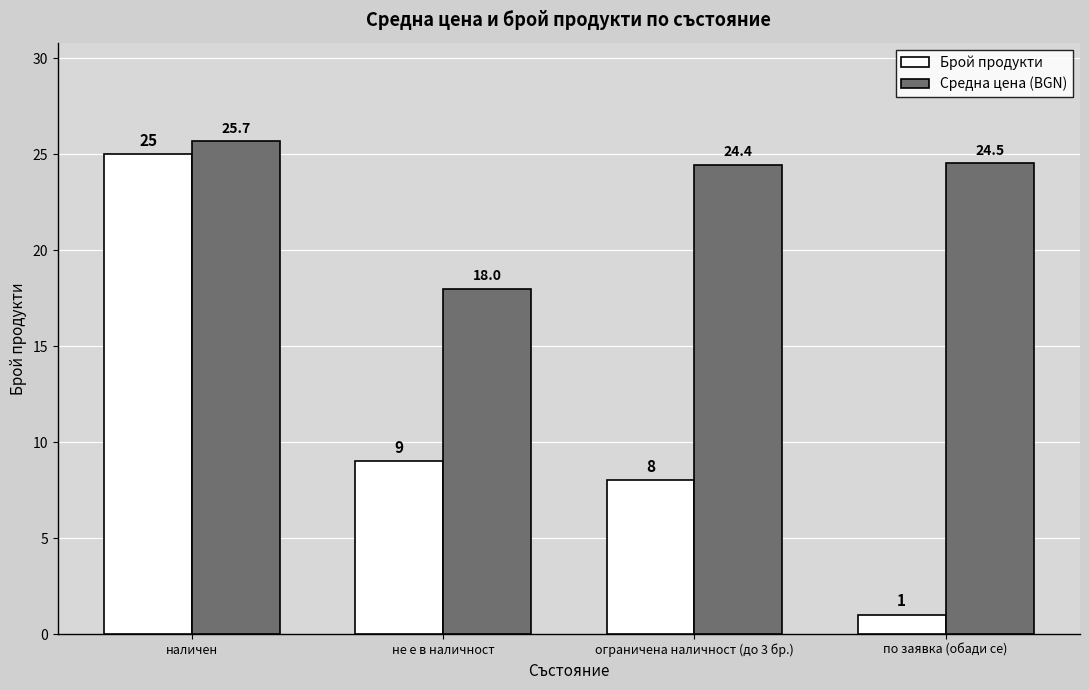

At how many categories does at least one series exceed 14?

4